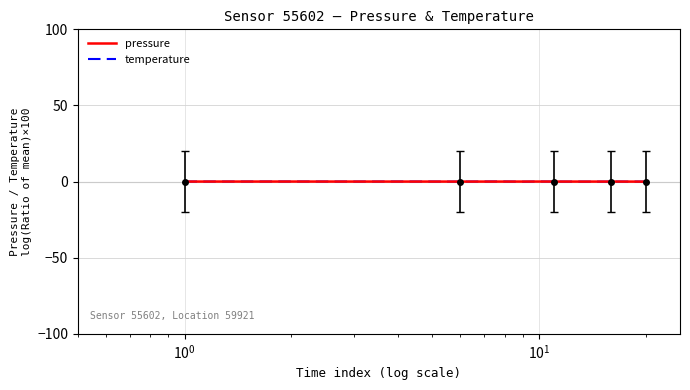

Which series has the largest range (max minus min)?

temperature